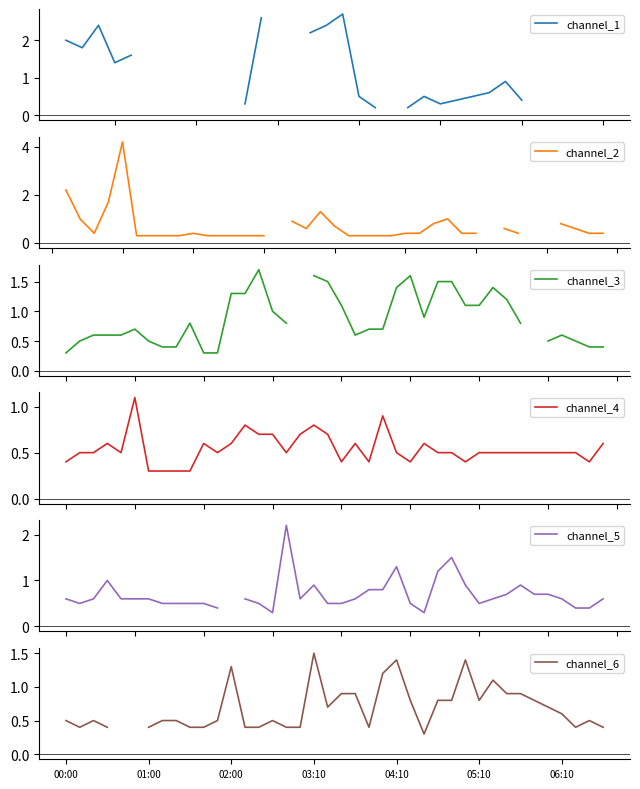

True or false: channel_4 has more than 0 interior local peaks.

True